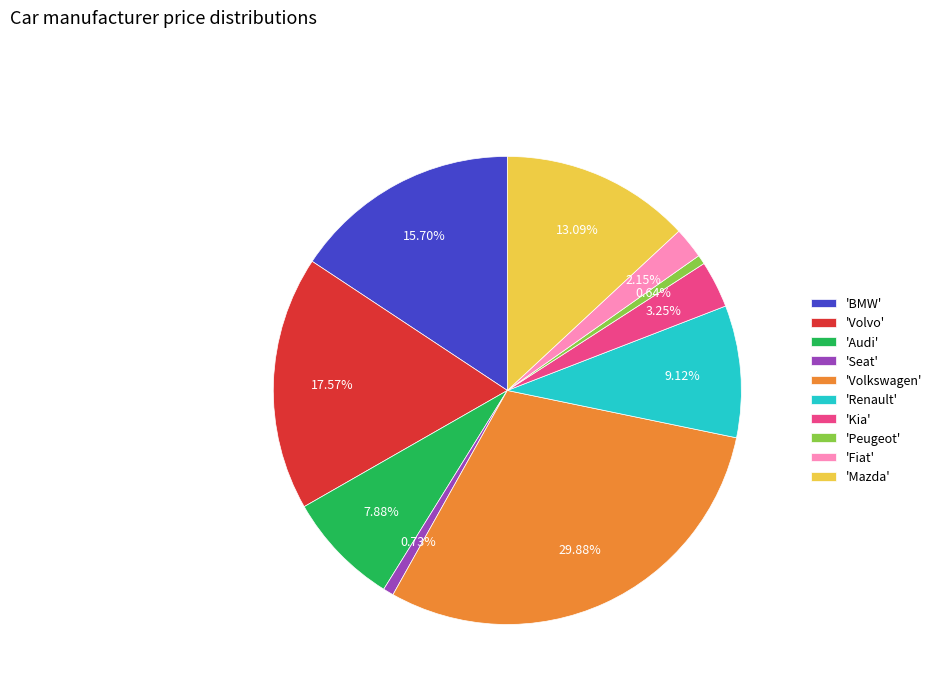

Which category has the biggest portion of the pie?

'Volkswagen'